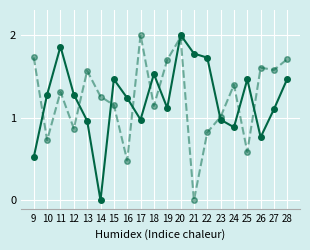

What is the total value across all series at 26?

2.4